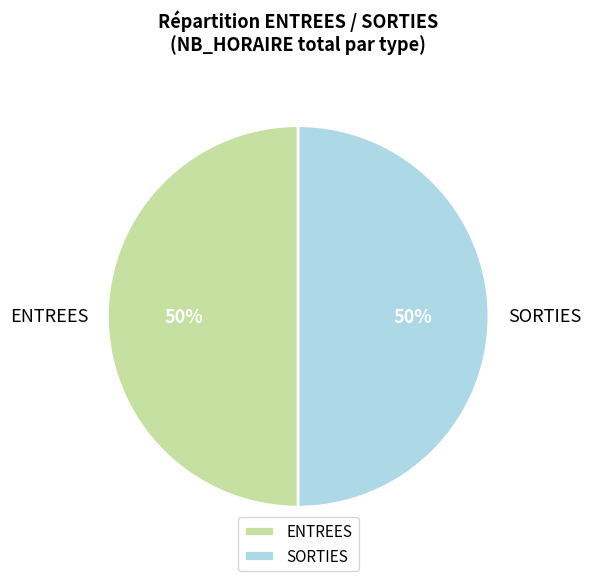

Approximately how many times larger is the value at SORTIES compared to ENTREES?

1.0